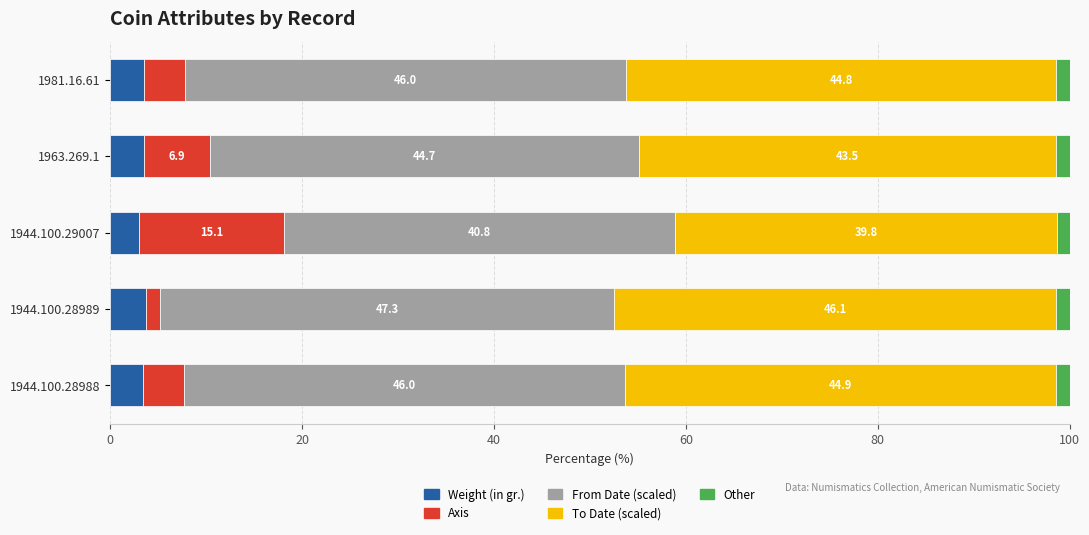

What is the highest value of the Weight (in gr.) series?

3.7